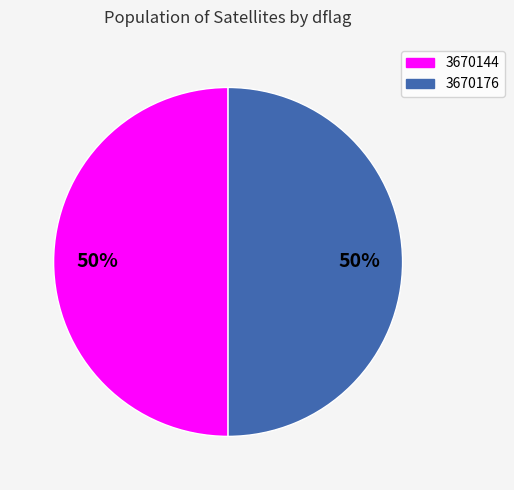

Is it true that 3670144 is 50% of the pie?

True